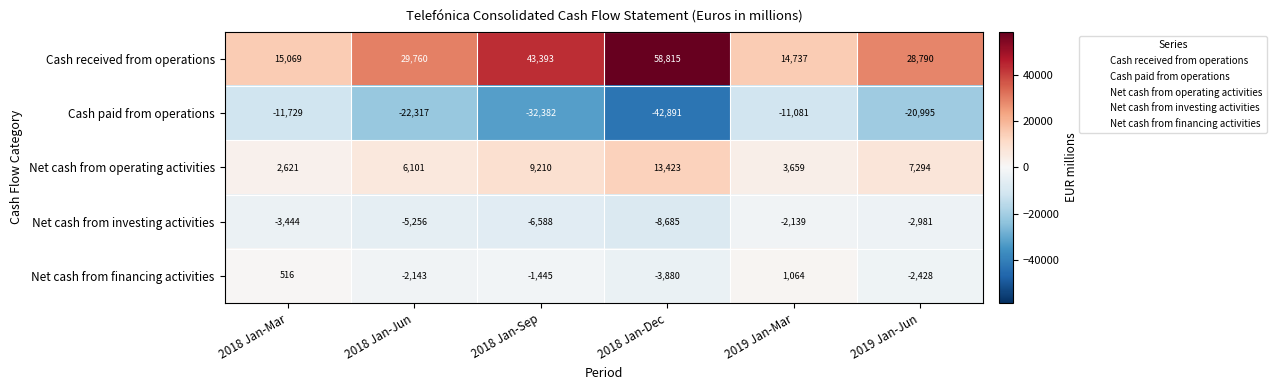

What is the minimum value shown in the chart?

-42891